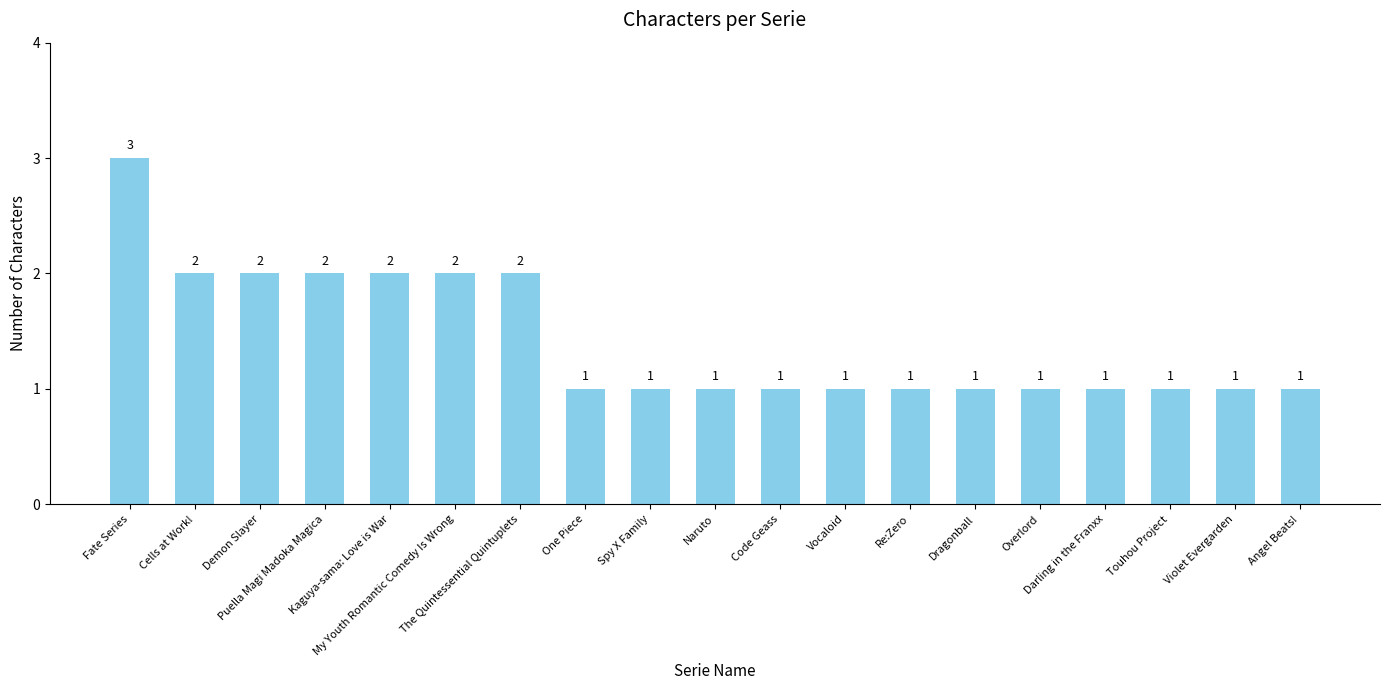

What is the greatest value displayed?

3